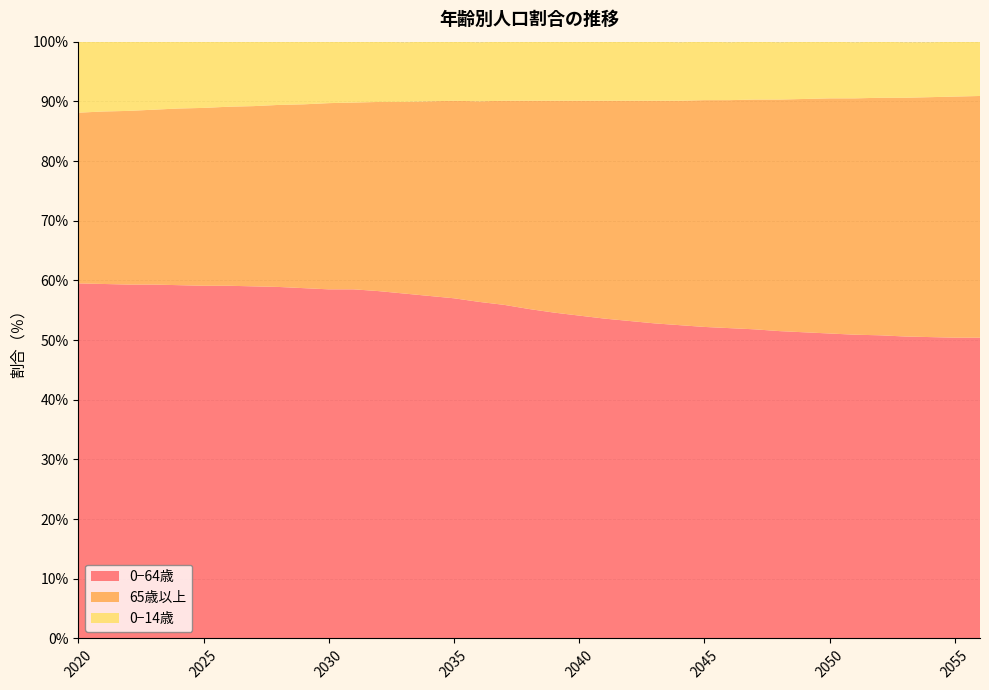

Reading left to right, list all the values displayed in this chart.

0−64歳: 2020=59.5	2021=59.4	2022=59.3	2023=59.3	2024=59.2	2025=59.1	2026=59.1	2027=59.0	2028=58.9	2029=58.7	2030=58.5	2031=58.5	2032=58.2	2033=57.8	2034=57.4	2035=57.0	2036=56.4	2037=55.9	2038=55.2	2039=54.6	2040=54.1	2041=53.6	2042=53.2	2043=52.8	2044=52.5	2045=52.2	2046=52.0	2047=51.8	2048=51.5	2049=51.3	2050=51.1	2051=50.9	2052=50.8	2053=50.6	2054=50.5	2055=50.4	2056=50.4
65歳以上: 2020=28.6	2021=28.9	2022=29.1	2023=29.3	2024=29.6	2025=29.8	2026=30.0	2027=30.2	2028=30.5	2029=30.8	2030=31.2	2031=31.3	2032=31.7	2033=32.1	2034=32.6	2035=33.1	2036=33.6	2037=34.2	2038=34.9	2039=35.5	2040=36.0	2041=36.5	2042=36.9	2043=37.3	2044=37.6	2045=38.0	2046=38.2	2047=38.5	2048=38.8	2049=39.1	2050=39.4	2051=39.6	2052=39.8	2053=40.0	2054=40.2	2055=40.4	2056=40.5
0−14歳: 2020=11.9	2021=11.8	2022=11.6	2023=11.4	2024=11.3	2025=11.1	2026=10.9	2027=10.8	2028=10.6	2029=10.5	2030=10.3	2031=10.2	2032=10.1	2033=10.0	2034=10.0	2035=9.9	2036=9.9	2037=9.9	2038=9.9	2039=9.9	2040=9.9	2041=9.9	2042=9.9	2043=9.9	2044=9.8	2045=9.8	2046=9.7	2047=9.7	2048=9.6	2049=9.6	2050=9.5	2051=9.4	2052=9.4	2053=9.3	2054=9.2	2055=9.2	2056=9.1